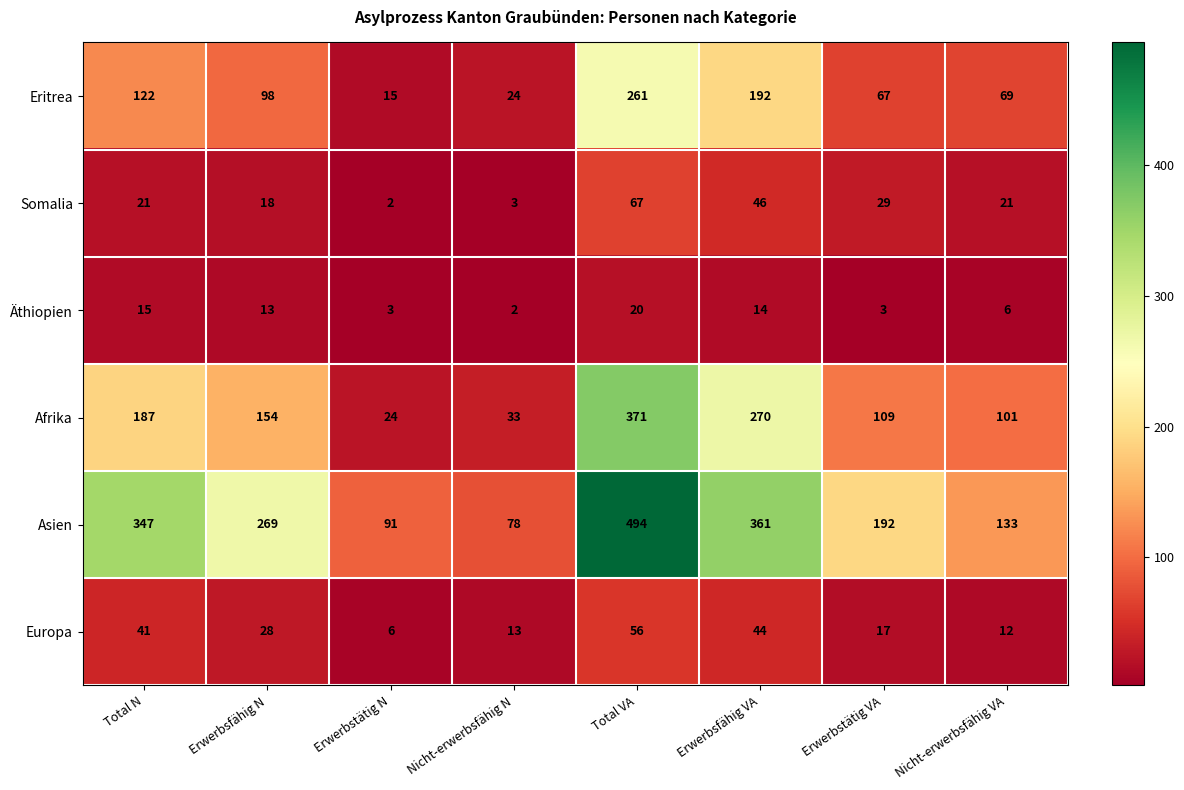

What is the maximum value shown in the chart?

494